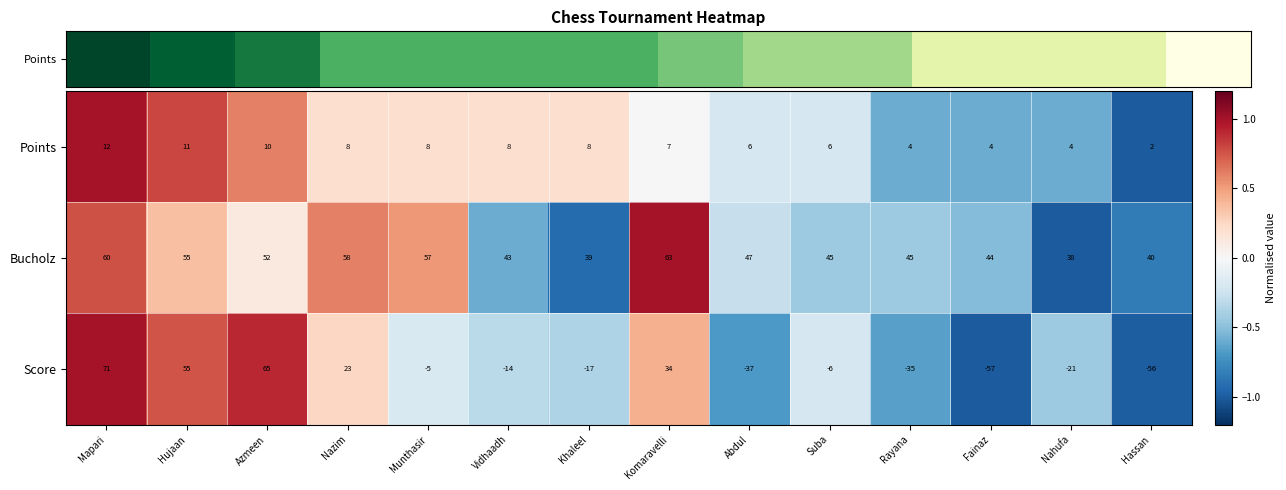

What is the difference between the maximum and second lowest values in the Score series?

127